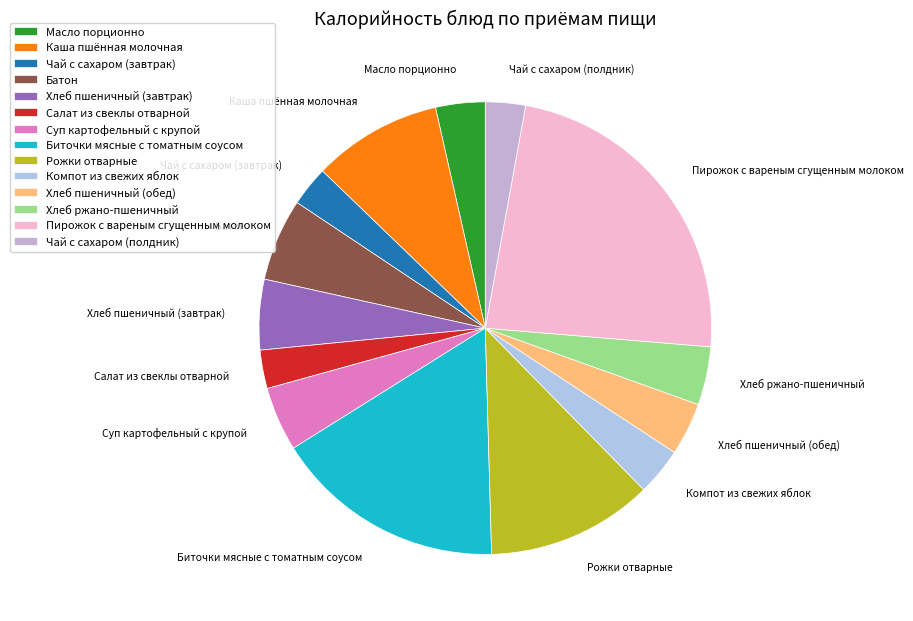

Combined, do Салат из свеклы отварной and Батон account for over 50%?

No